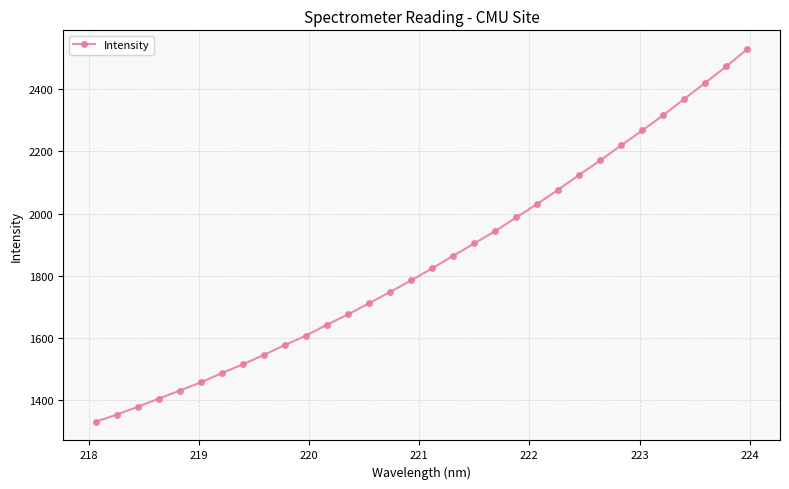

What is the average value?

1849.6